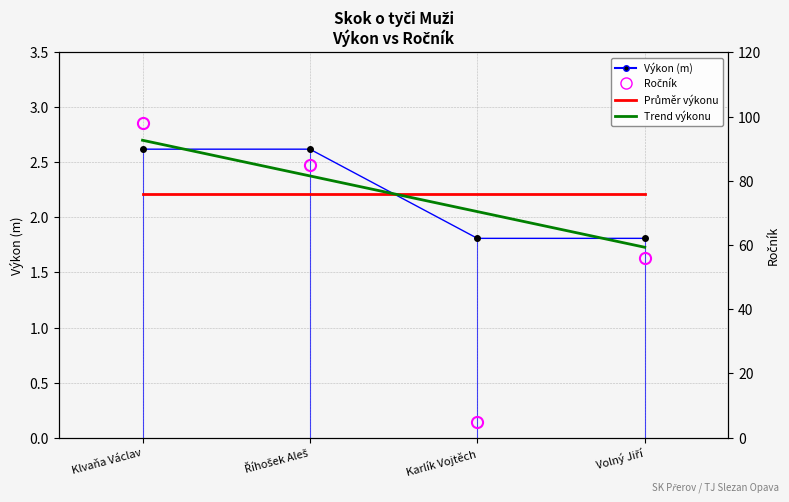

What value does the Výkon (m) series have at Volný Jiří?

1.8